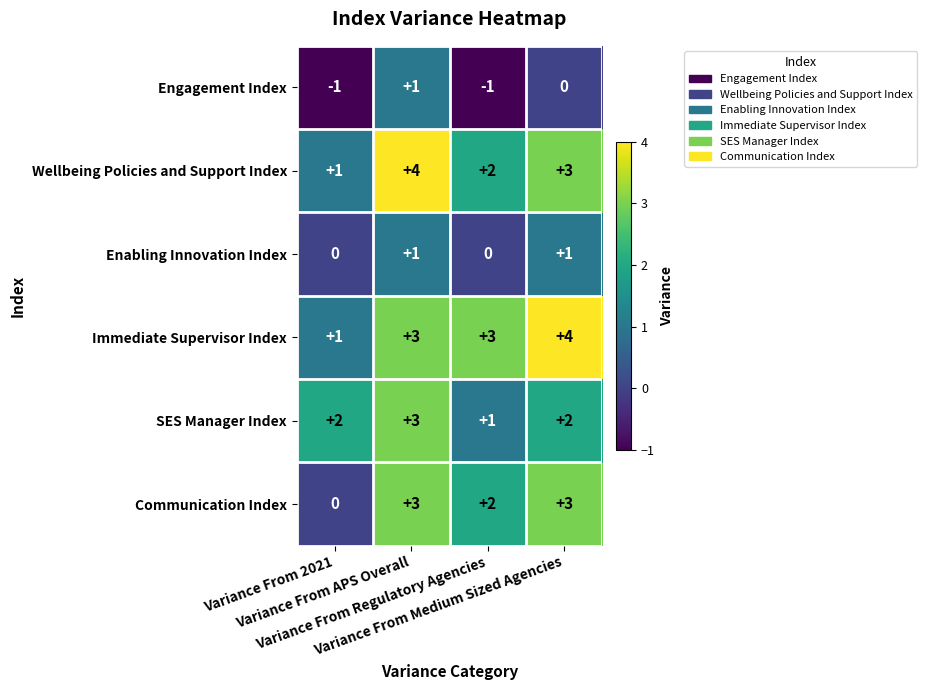

Count the Communication Index values in the range 2 to 3.

3